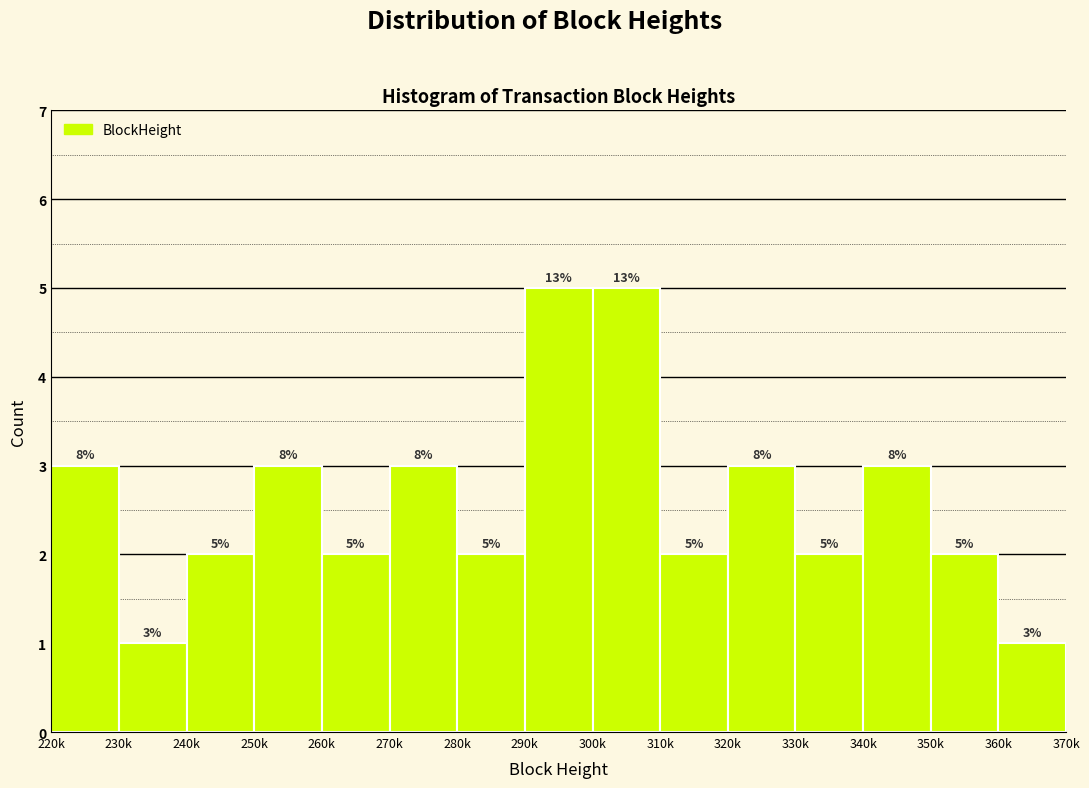

Reading left to right, transcribe all the data shown in this chart.

3	1	2	3	2	3	2	5	5	2	3	2	3	2	1